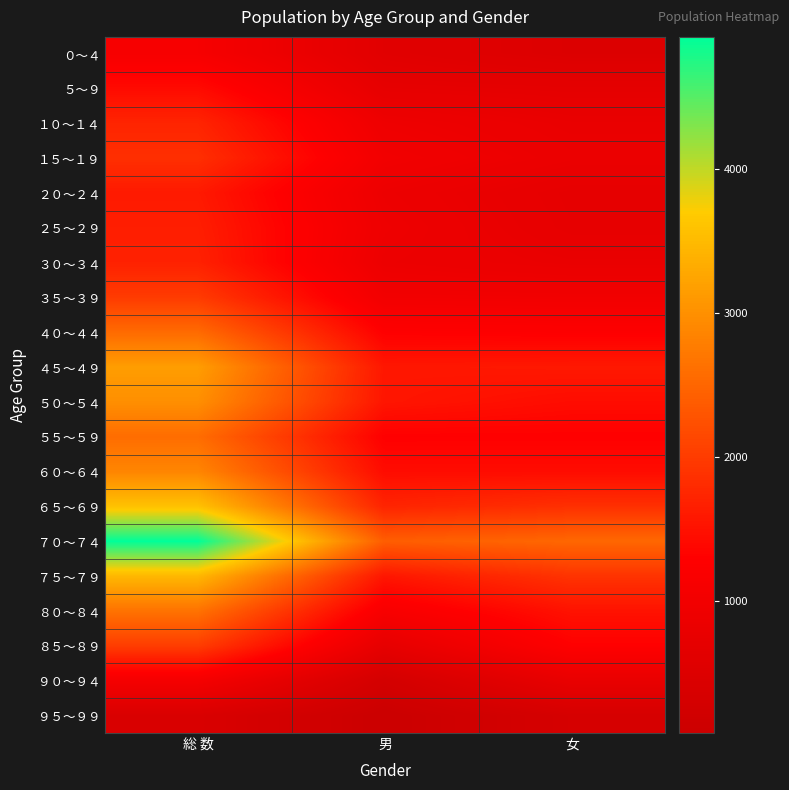

What is the difference between the highest and lowest values at 総 数?

4499